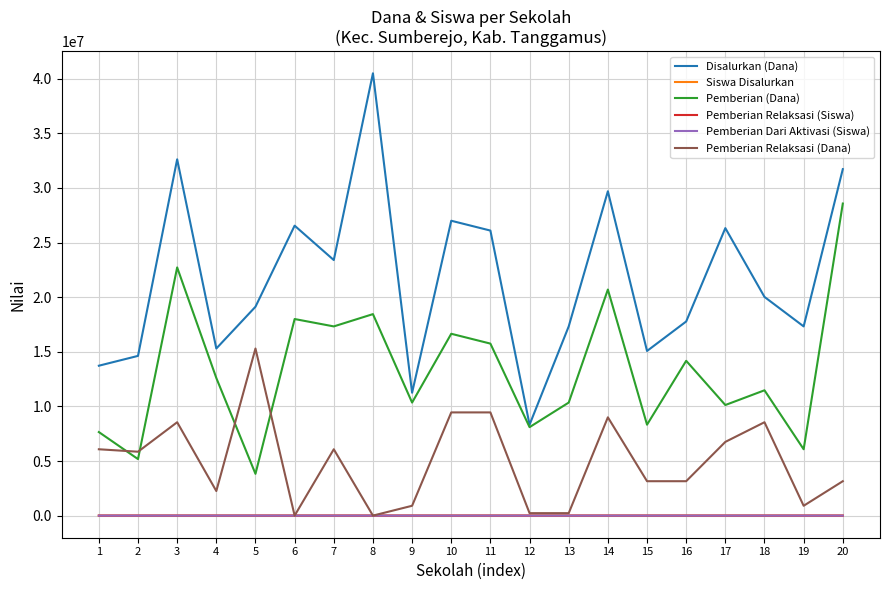

What is the greatest value displayed?

40500000